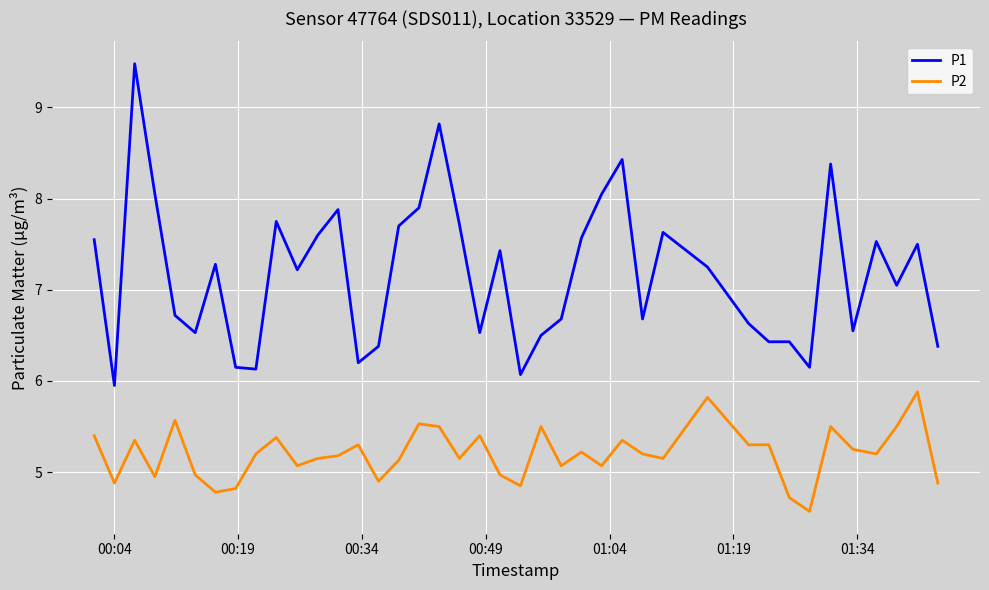

Which series has the largest range (max minus min)?

P1